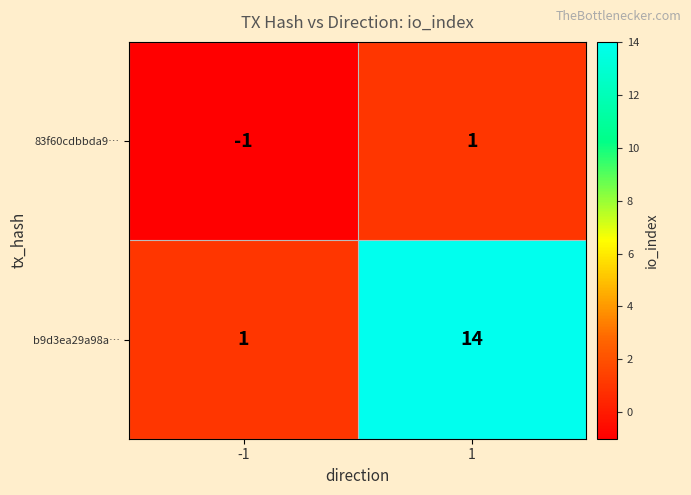

What is the greatest value displayed?

14